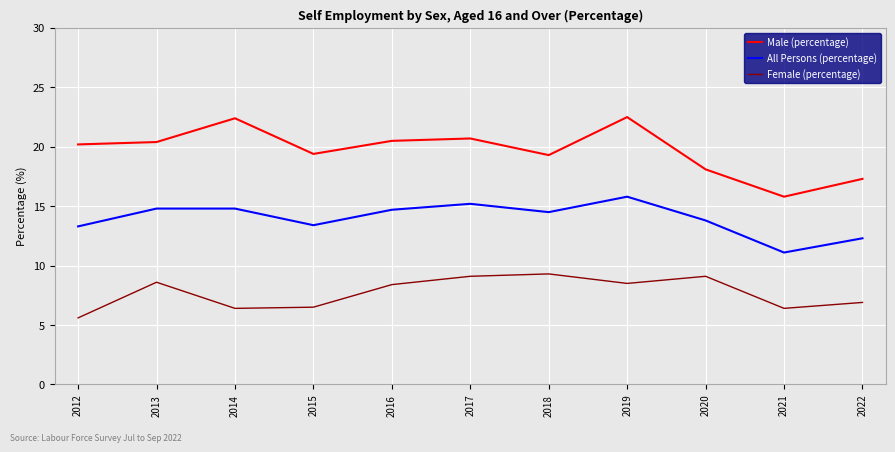

Rank the series at 2019 from highest to lowest value.

Male (percentage), All Persons (percentage), Female (percentage)